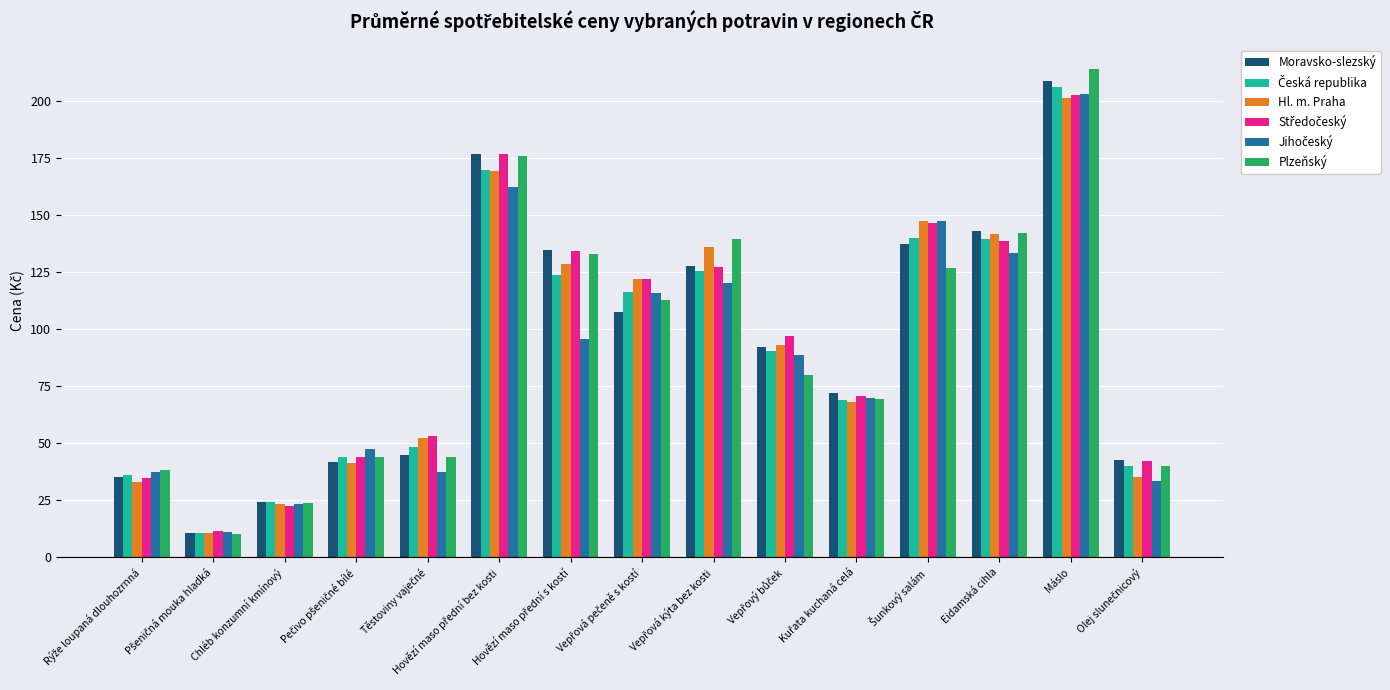

Which label corresponds to the largest value in the chart?

Máslo